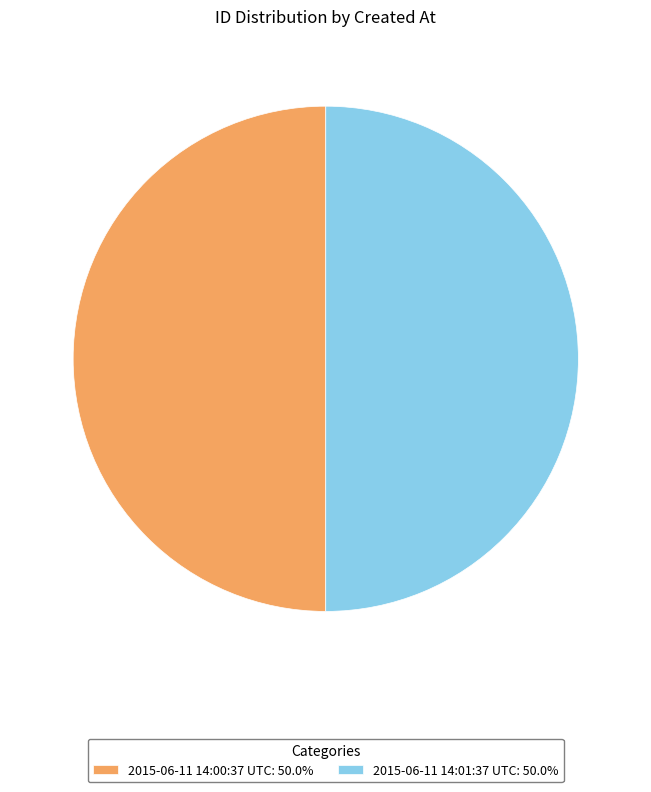

What is the ratio of the value at 2015-06-11 14:01:37 UTC: 50.0% to the value at 2015-06-11 14:00:37 UTC: 50.0%?

1.0